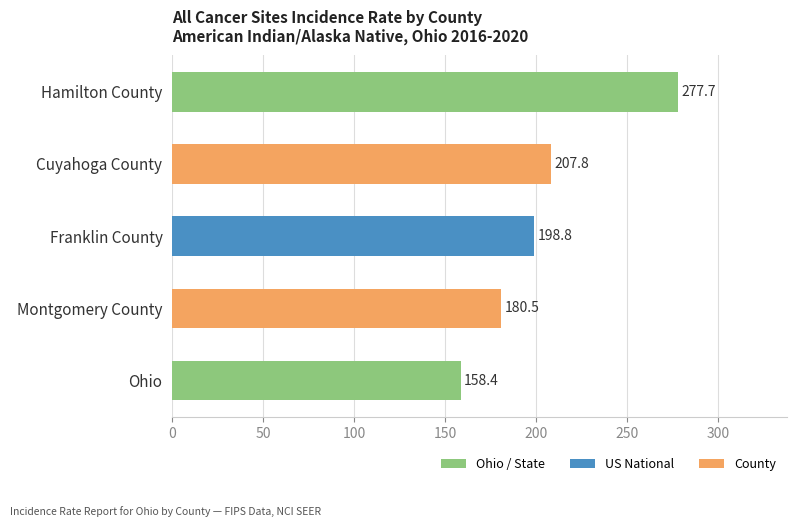

What is the smallest value displayed?

158.4